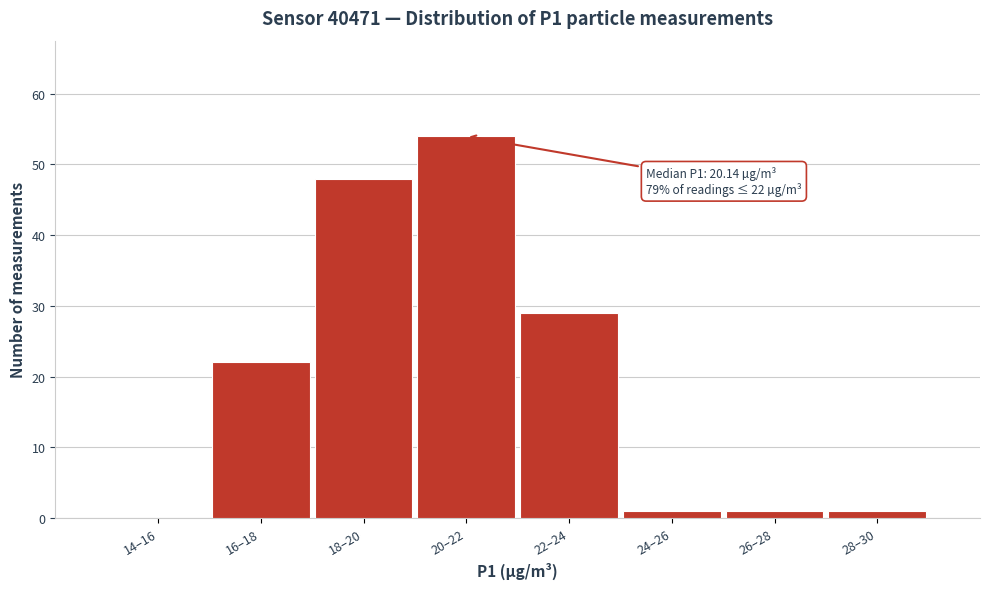

Reading left to right, transcribe all the data shown in this chart.

14–16=0	16–18=22	18–20=48	20–22=54	22–24=29	24–26=1	26–28=1	28–30=1